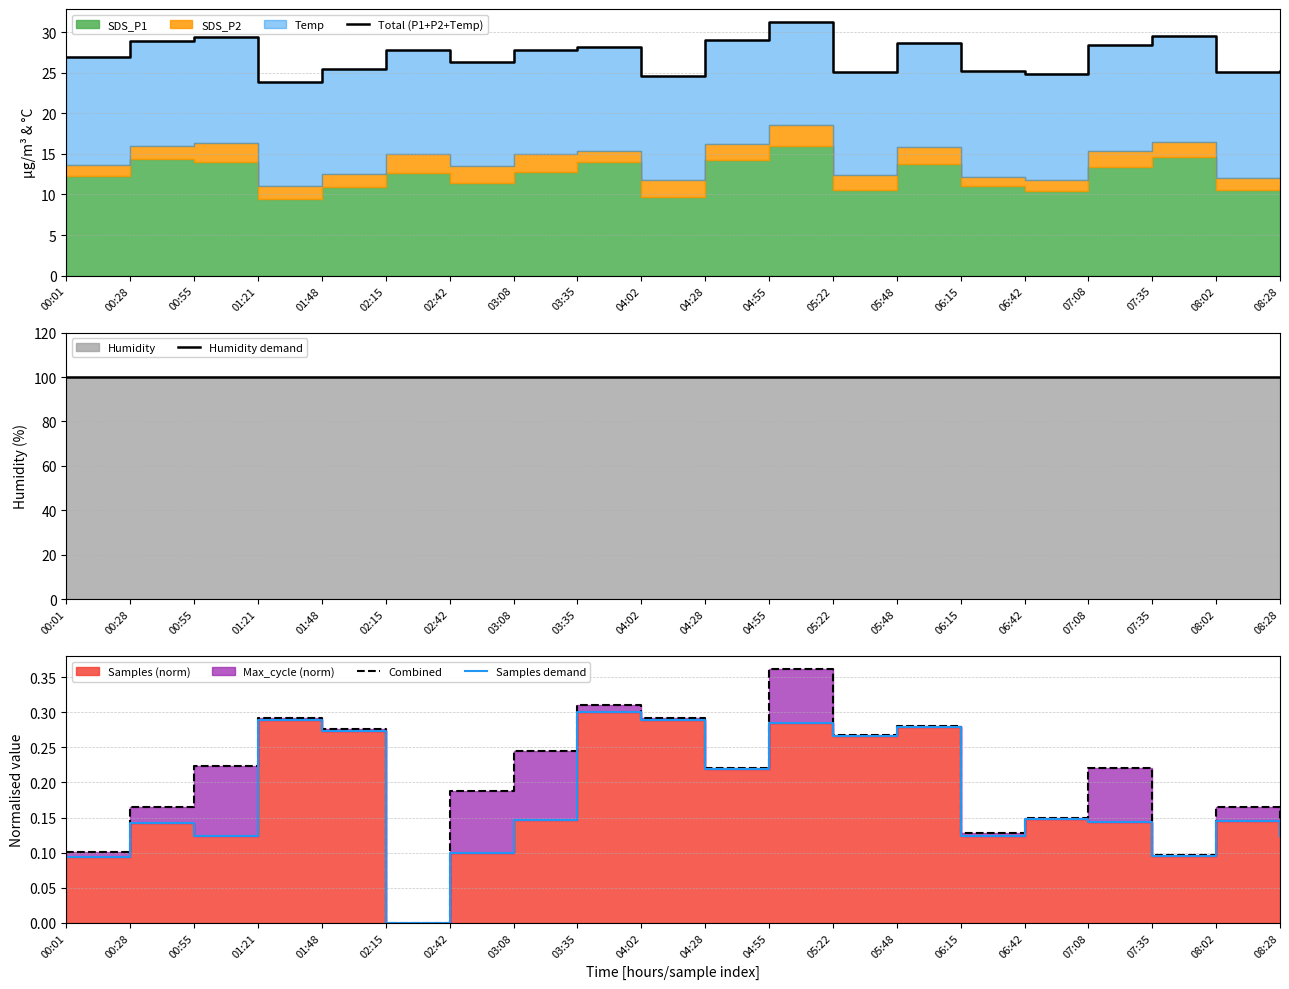

Reading left to right, extract all data points from this chart.

Total (P1+P2+Temp): 00:01=27.0	00:28=29.0	00:55=29.4	01:21=23.9	01:48=25.5	02:15=27.9	02:42=26.4	03:08=27.9	03:35=28.2	04:02=24.6	04:28=29.1	04:55=31.3	05:22=25.1	05:48=28.7	06:15=25.2	06:42=24.9	07:08=28.4	07:35=29.6	08:02=25.1	08:28=25.2
Humidity demand: 00:01=99.9	00:28=99.9	00:55=99.9	01:21=99.9	01:48=99.9	02:15=99.9	02:42=99.9	03:08=99.9	03:35=99.9	04:02=99.9	04:28=99.9	04:55=99.9	05:22=99.9	05:48=99.9	06:15=99.9	06:42=99.9	07:08=99.9	07:35=99.9	08:02=99.9	08:28=99.9
Combined: 00:01=0.1	00:28=0.2	00:55=0.2	01:21=0.3	01:48=0.3	02:15=0.0	02:42=0.2	03:08=0.2	03:35=0.3	04:02=0.3	04:28=0.2	04:55=0.4	05:22=0.3	05:48=0.3	06:15=0.1	06:42=0.1	07:08=0.2	07:35=0.1	08:02=0.2	08:28=0.1
Samples demand: 00:01=0.1	00:28=0.1	00:55=0.1	01:21=0.3	01:48=0.3	02:15=0.0	02:42=0.1	03:08=0.1	03:35=0.3	04:02=0.3	04:28=0.2	04:55=0.3	05:22=0.3	05:48=0.3	06:15=0.1	06:42=0.1	07:08=0.1	07:35=0.1	08:02=0.1	08:28=0.1